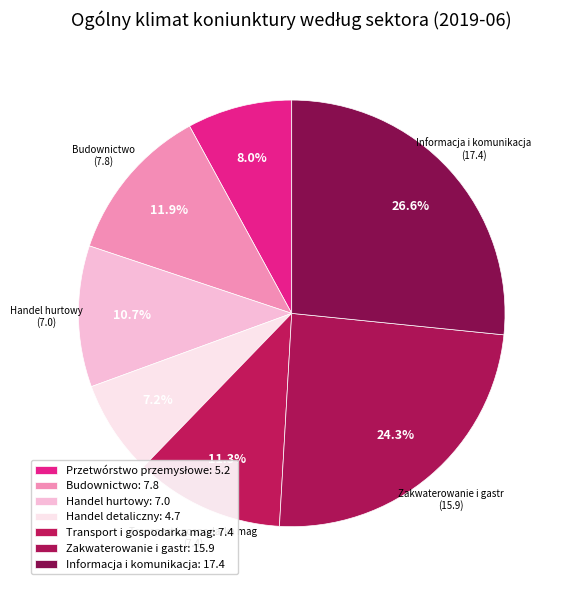

What is the largest slice in the pie chart?

Informacja i komunikacja